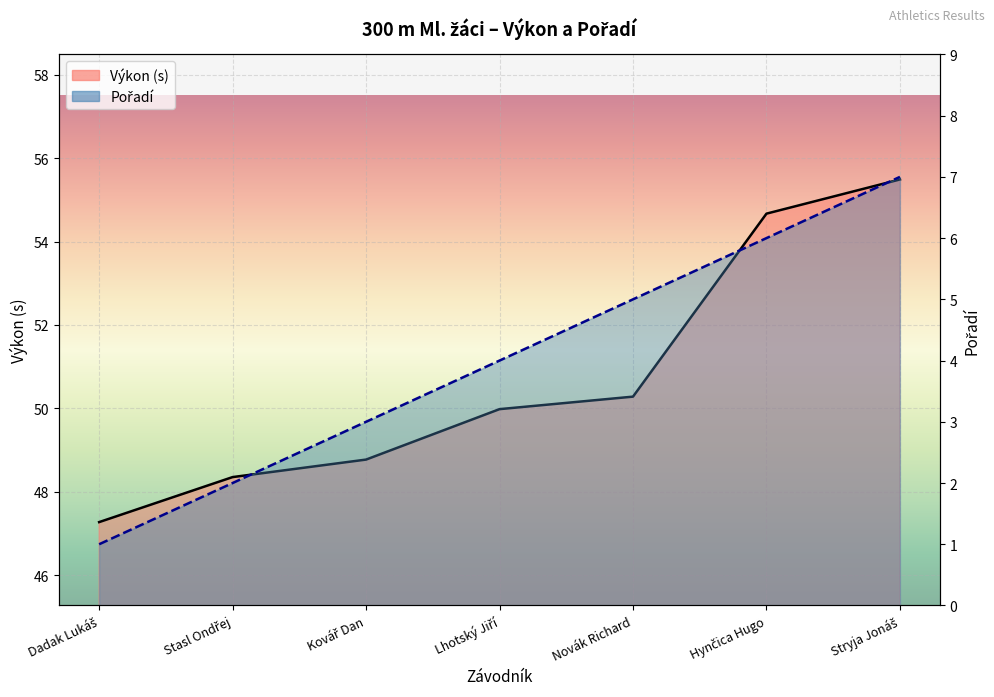

True or false: Výkon and Pořadí cross at least once.

False